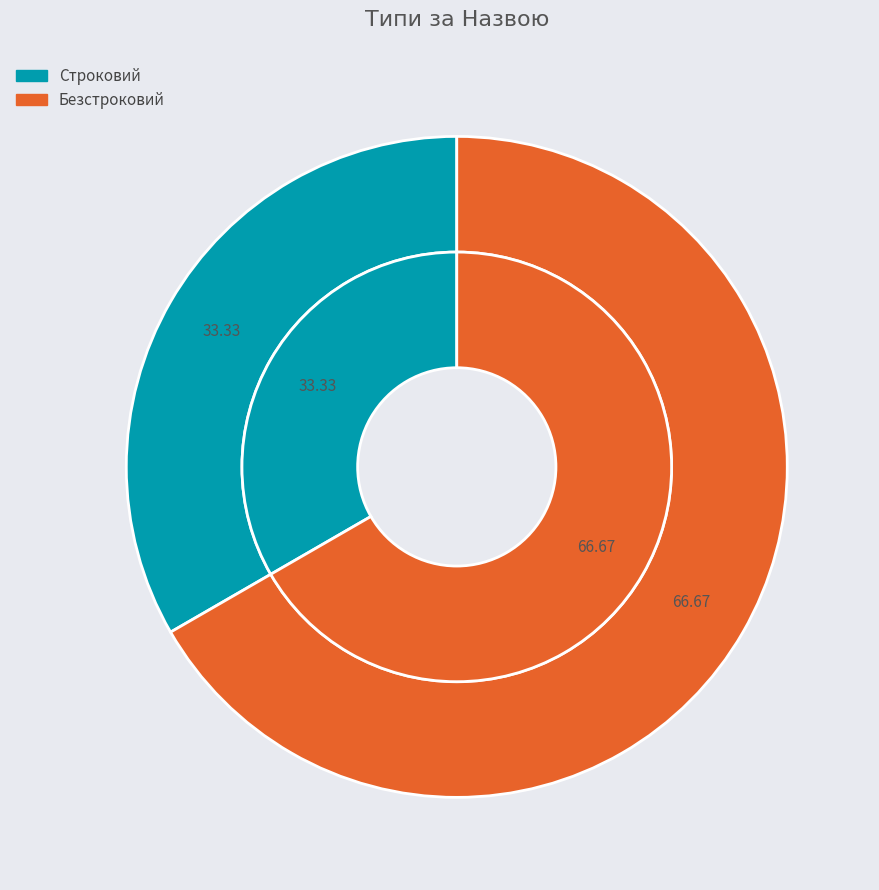

How much of the chart is everything except Строковий?

66.7%